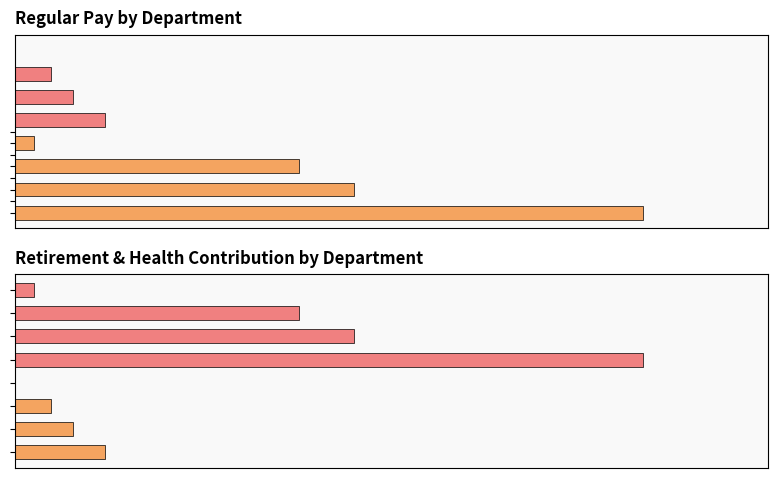

The value of TotalRetirementAndHealthContribution at 20 is 9.3. True or false?

True